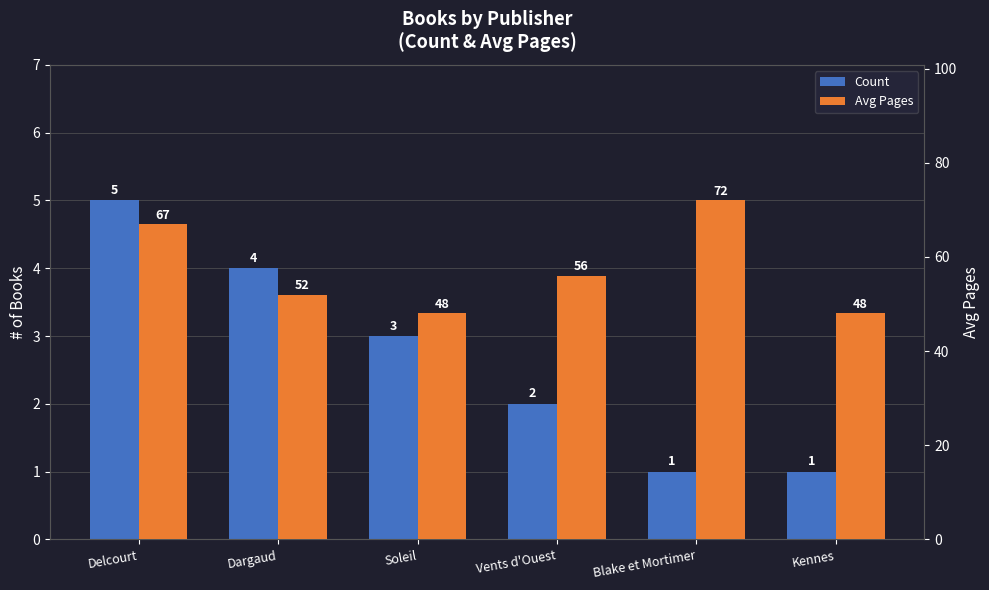

The value of Count at Blake et Mortimer is 0. True or false?

False